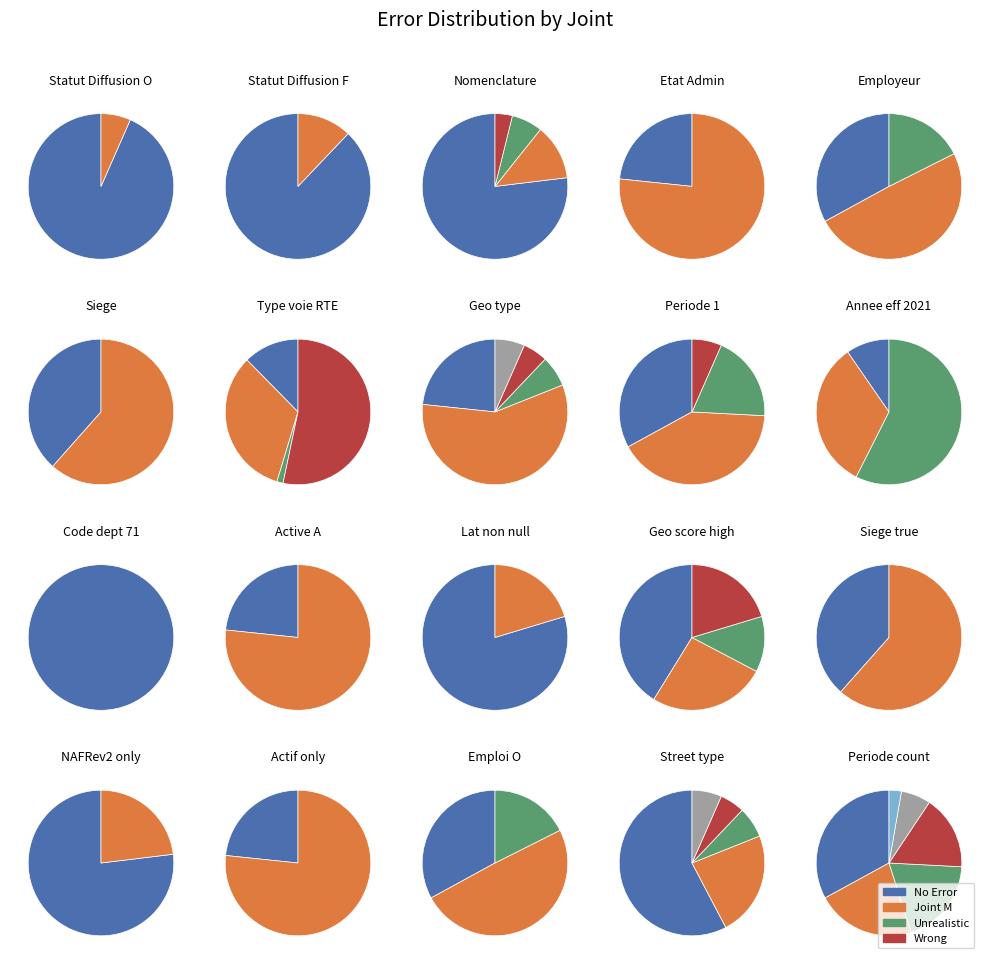

What portion of the pie excludes O?

6.6%